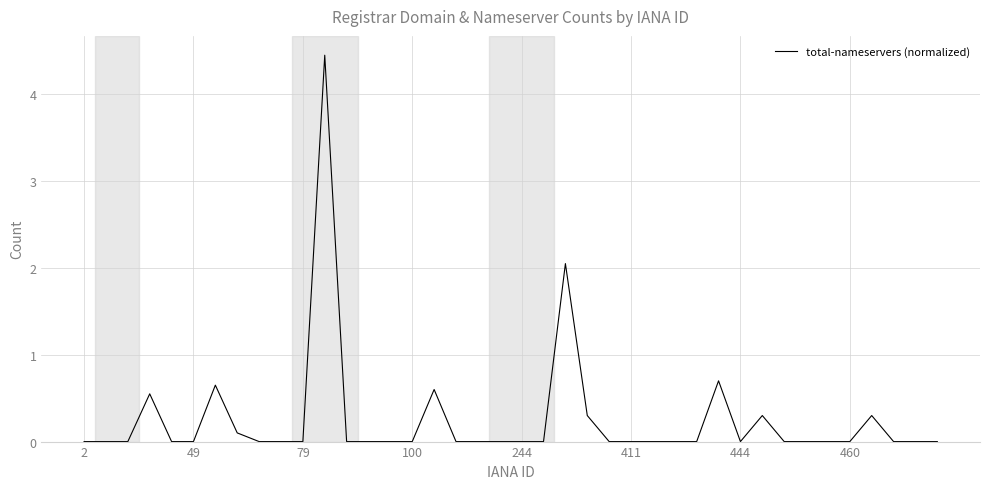

At which category does the chart reach its peak across all series?

11